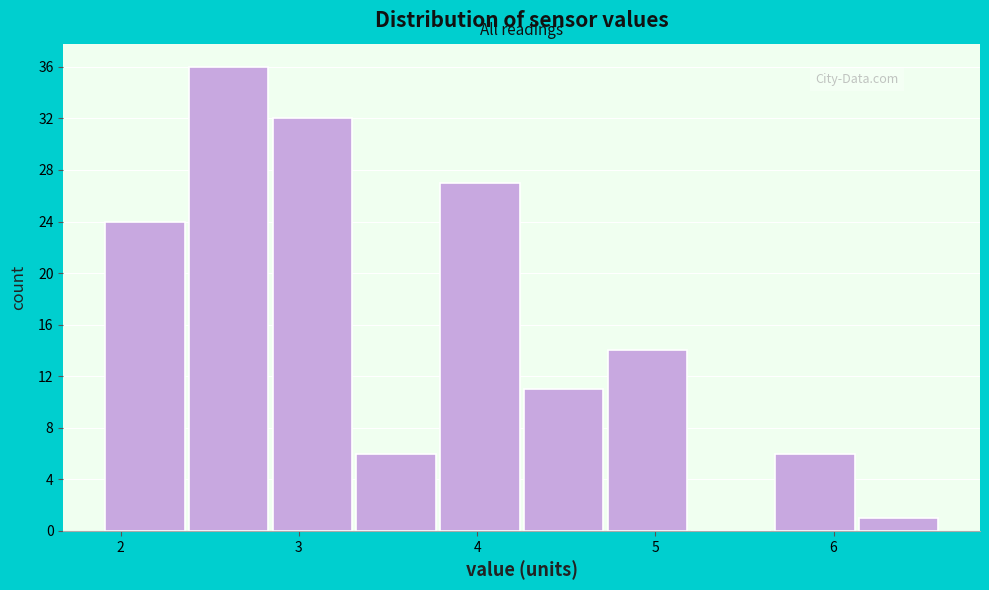

Reading left to right, transcribe this chart: for each bar, give the range it covers on the x-axis and its height. Neither the bar edges nor the heights are printed on the chart, so give them approximately, as read against the axes.

1.90 to 2.37: 24
2.37 to 2.84: 36
2.84 to 3.31: 32
3.31 to 3.78: 6
3.78 to 4.25: 27
4.25 to 4.72: 11
4.72 to 5.19: 14
5.19 to 5.66: 0
5.66 to 6.13: 6
6.13 to 6.60: 1